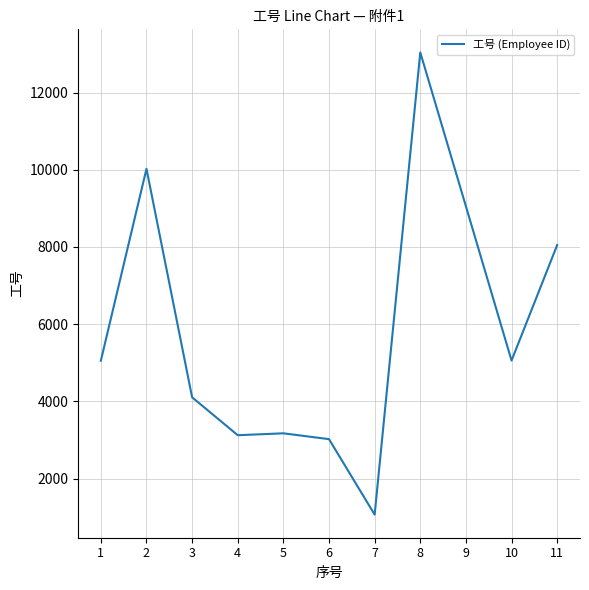

What is the difference between the maximum and minimum values?

11973